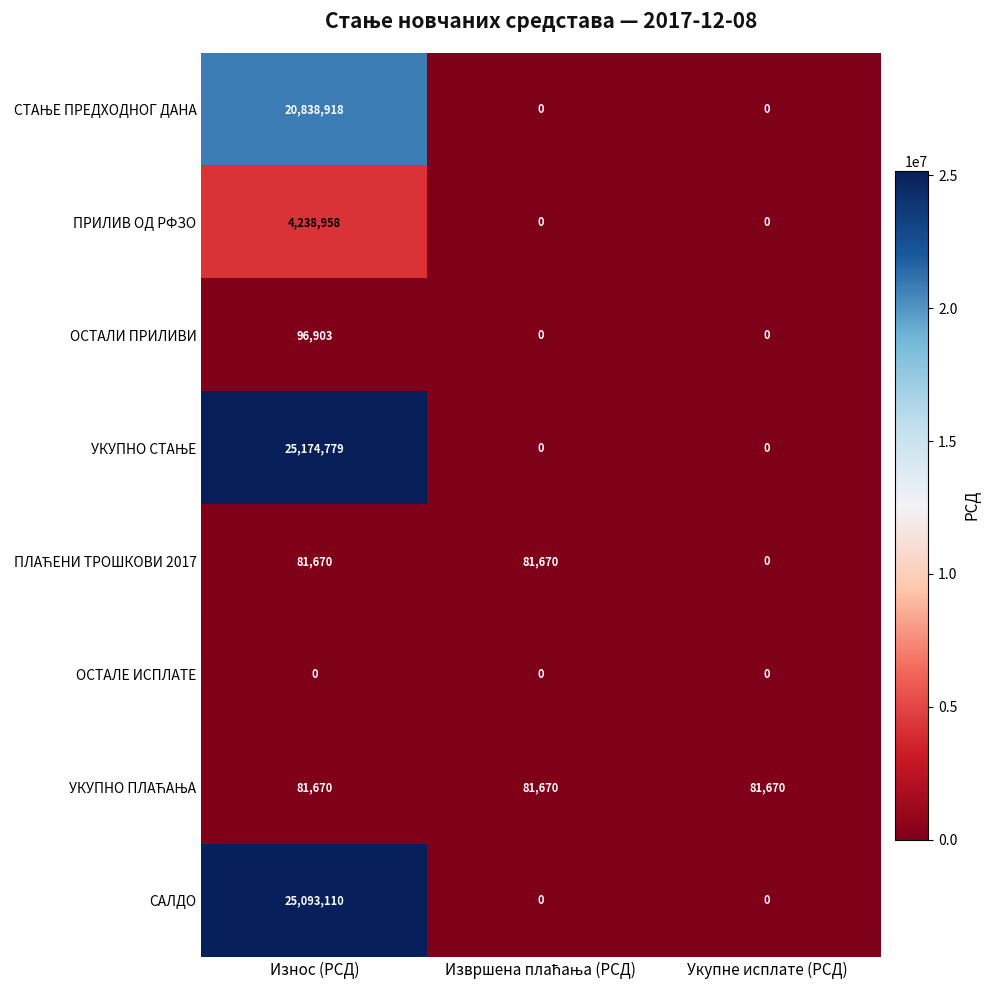

The САЛДО series shows 25093110 at Износ (РСД). True or false?

True